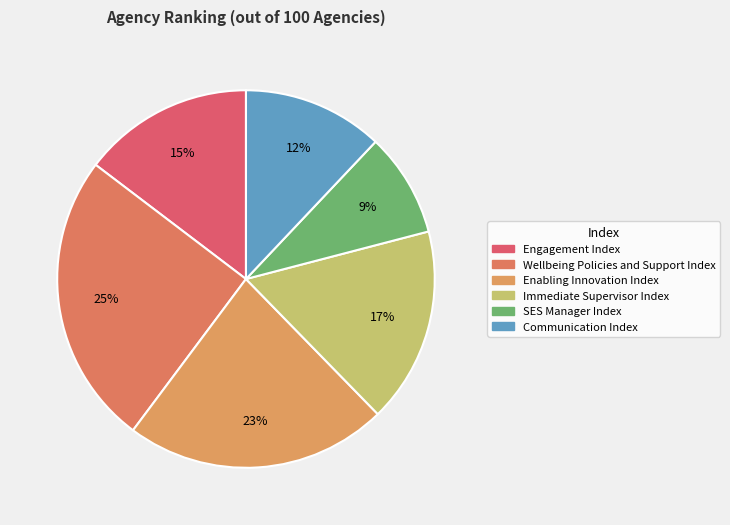

What is the total percentage of Wellbeing Policies and Support Index and Communication Index?

37.2%